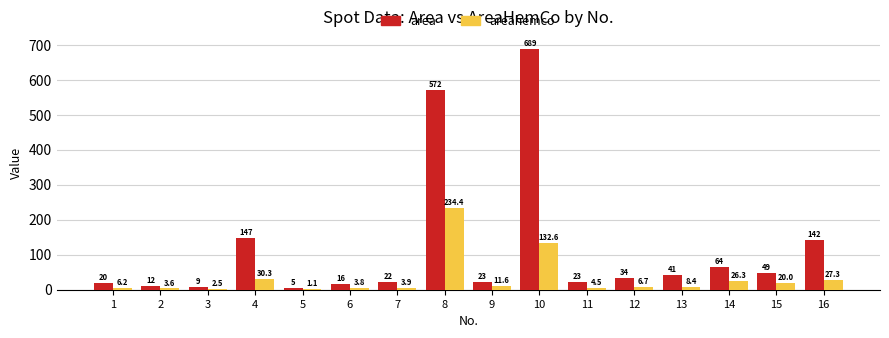

Count the number of categories in the chart.

16